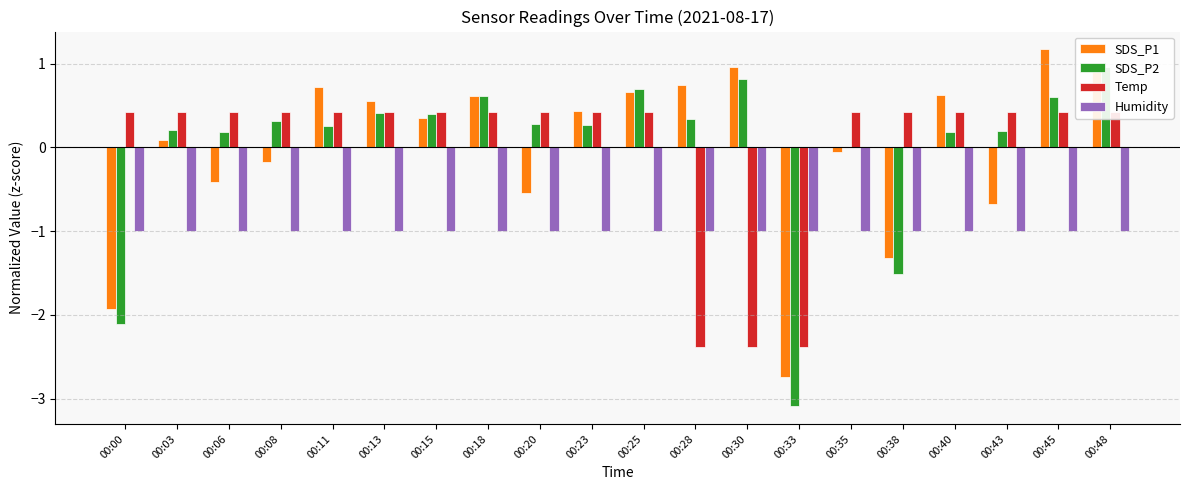

How many series are shown in this chart?

4